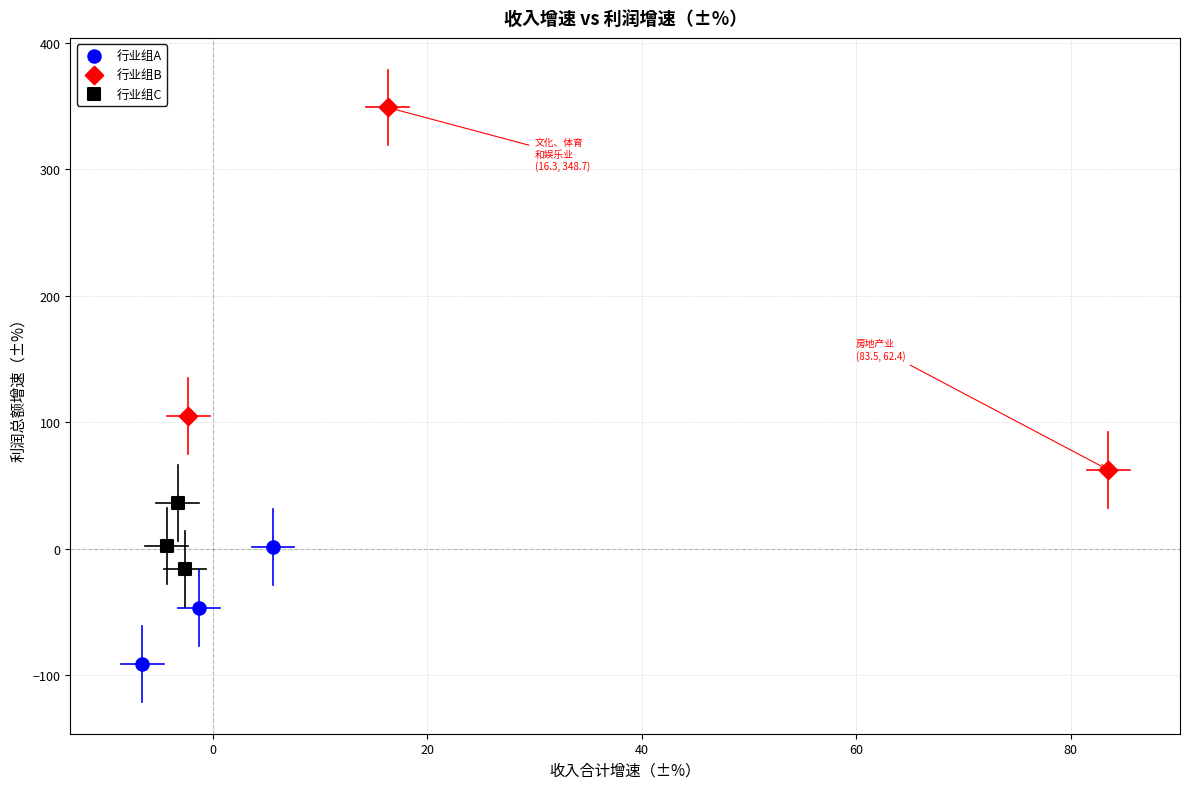

Which series has the widest spread of Y values?

行业组B